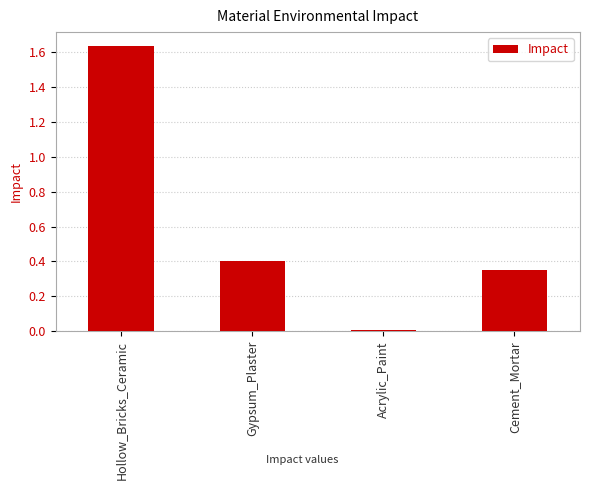

What is the sum of all values?

2.4